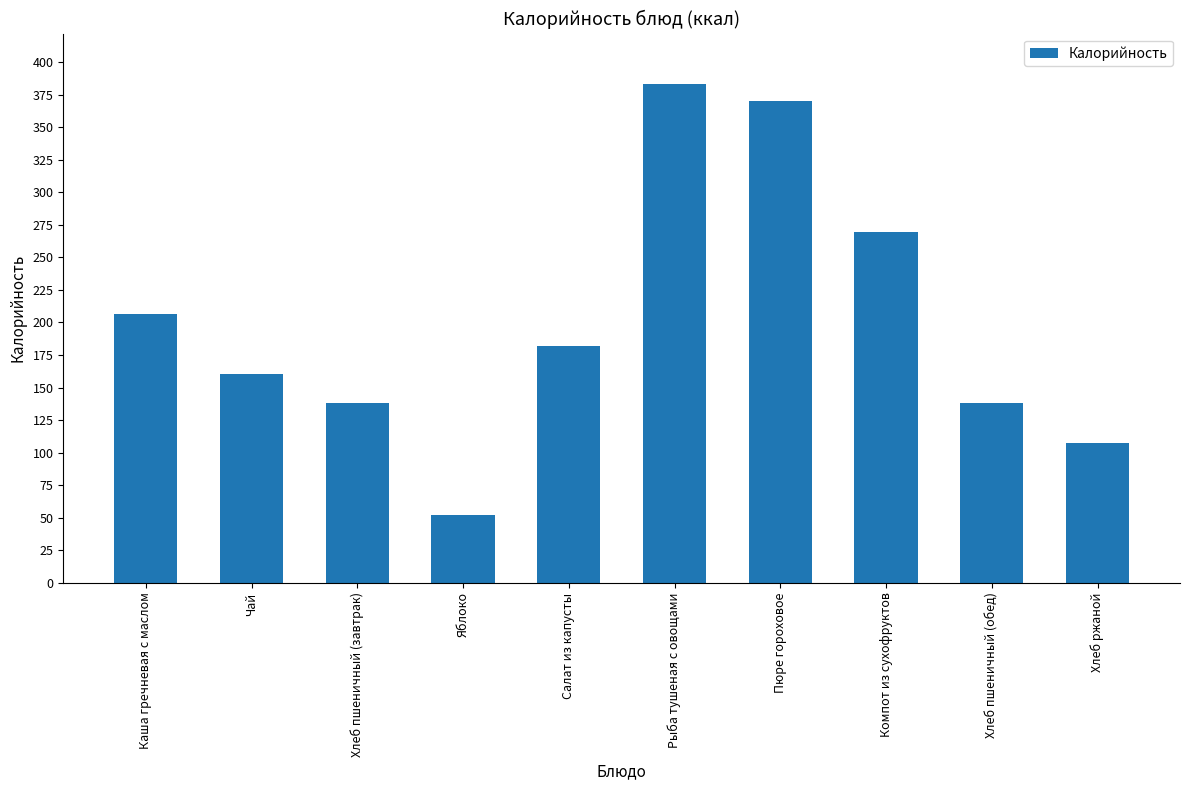

What is the smallest value displayed?

52.0